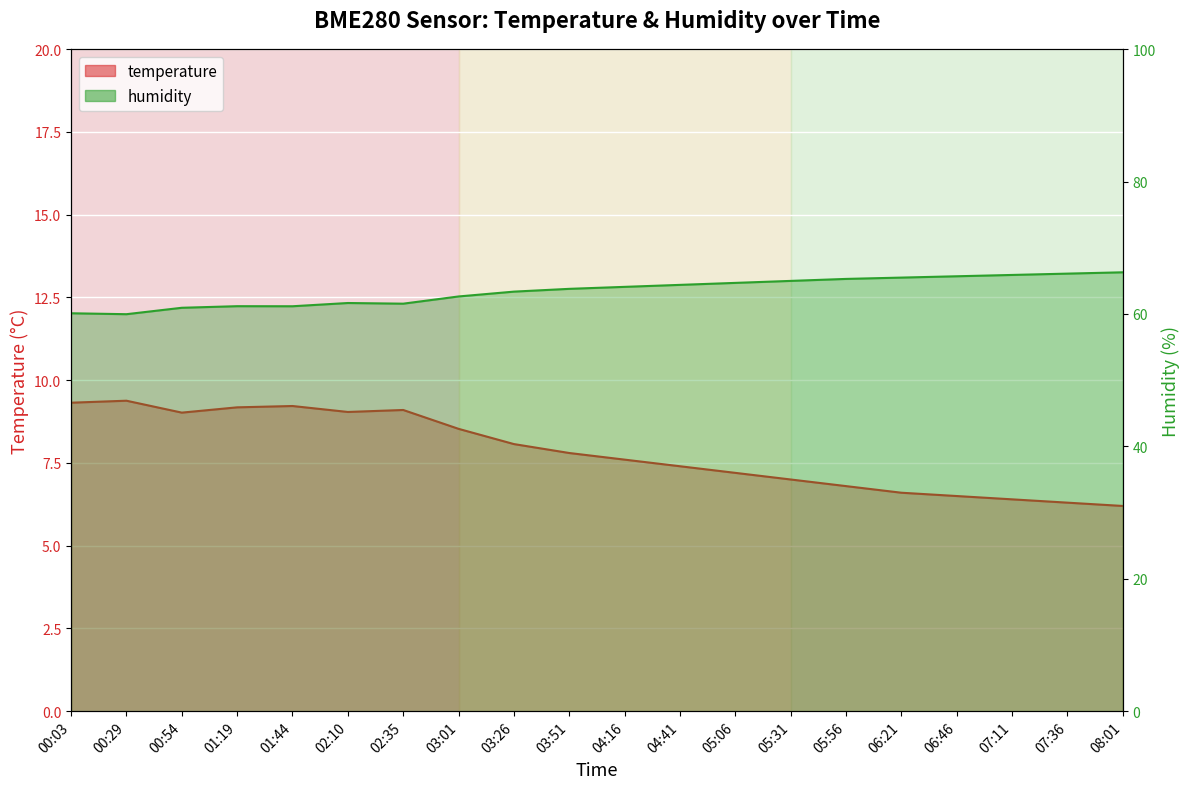

At which category is the sum across all series the highest?

08:01